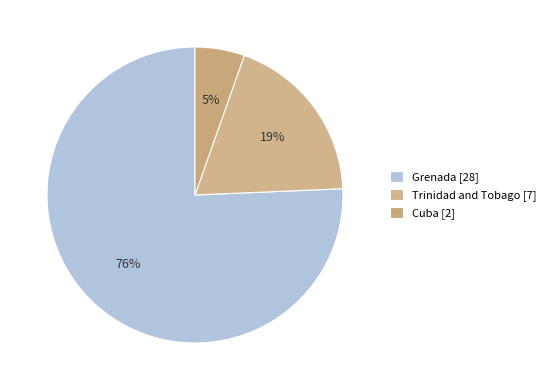

Rank the categories by value from lowest to highest.

Cuba, Trinidad and Tobago, Grenada